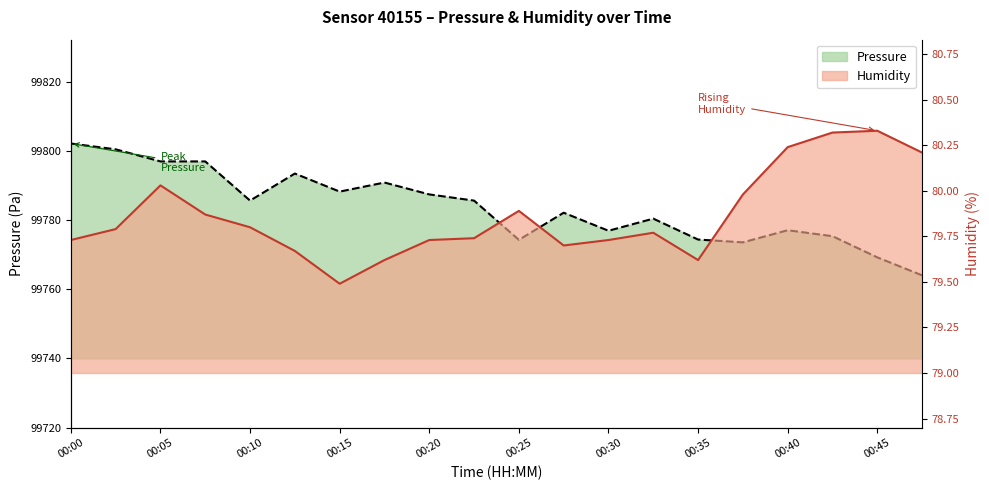

What is the difference between the maximum and minimum values in the pressure series?

38.1